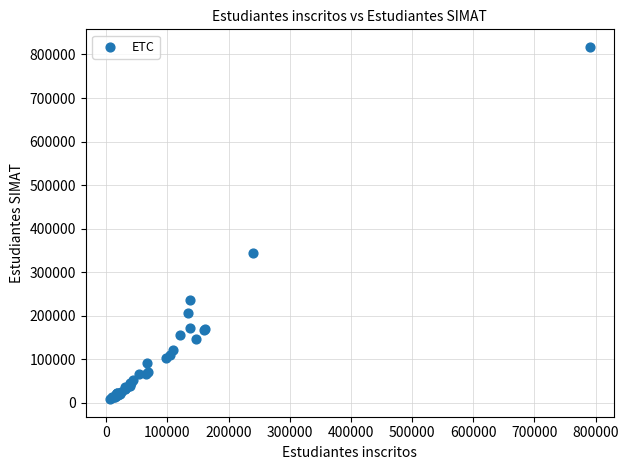

What Y value in the scatter plot is closest to 412932?

344741